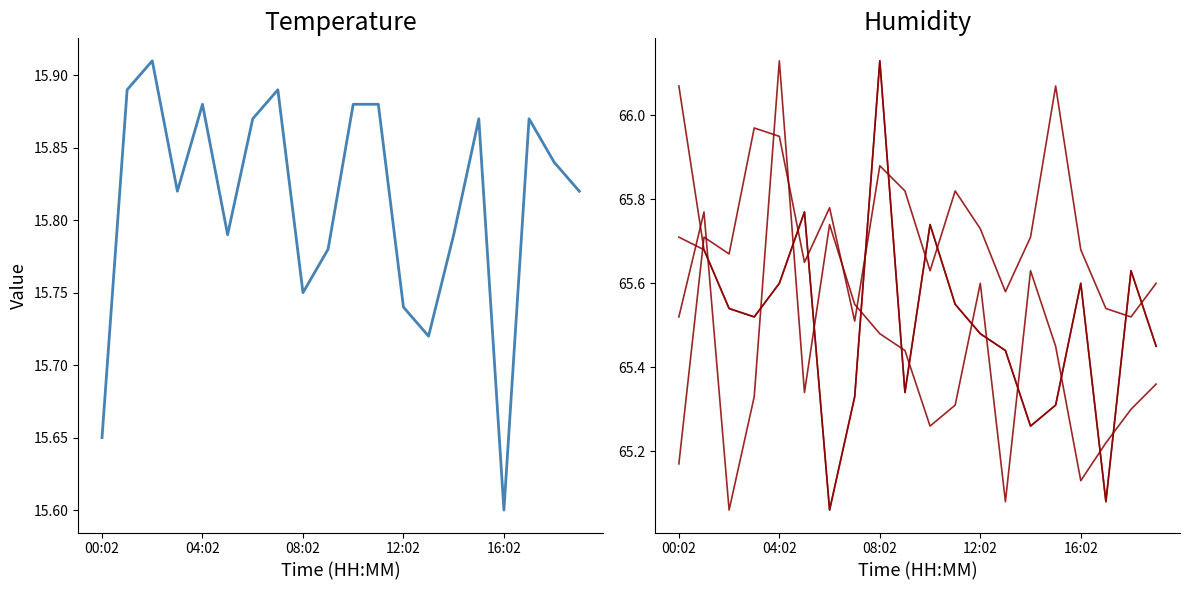

The humidity_s4 series shows 65.5 at 12:02. True or false?

True